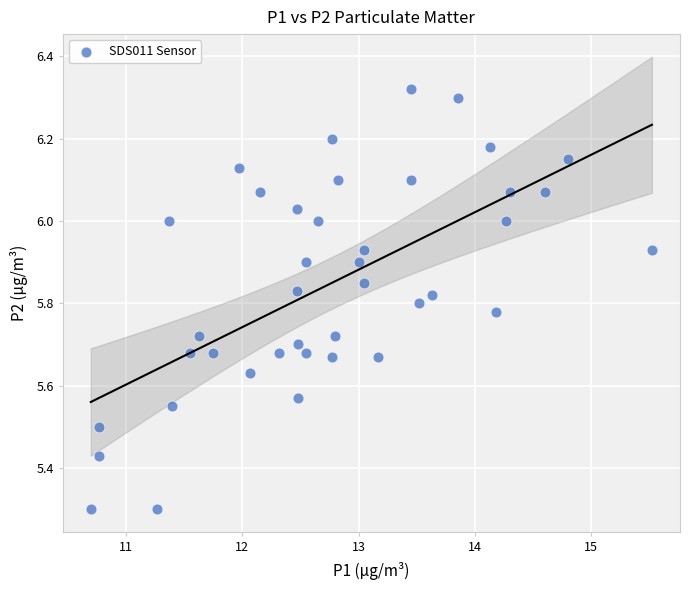

What is the range of Y values (max minus min)?

1.0